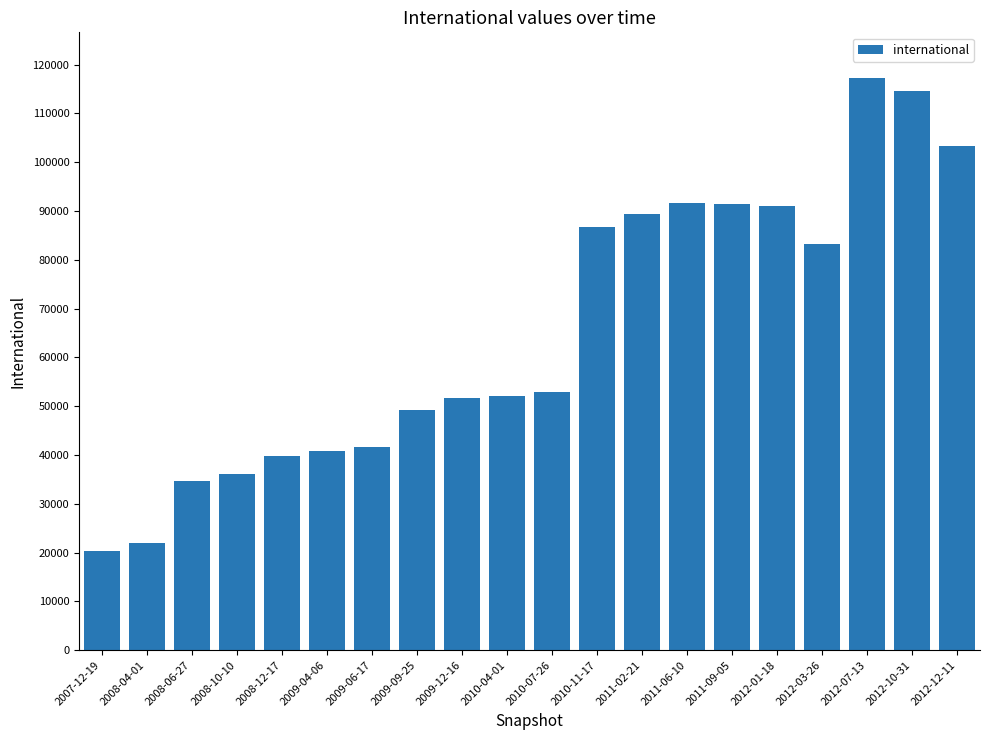

What is the difference between the maximum and minimum values?

96935